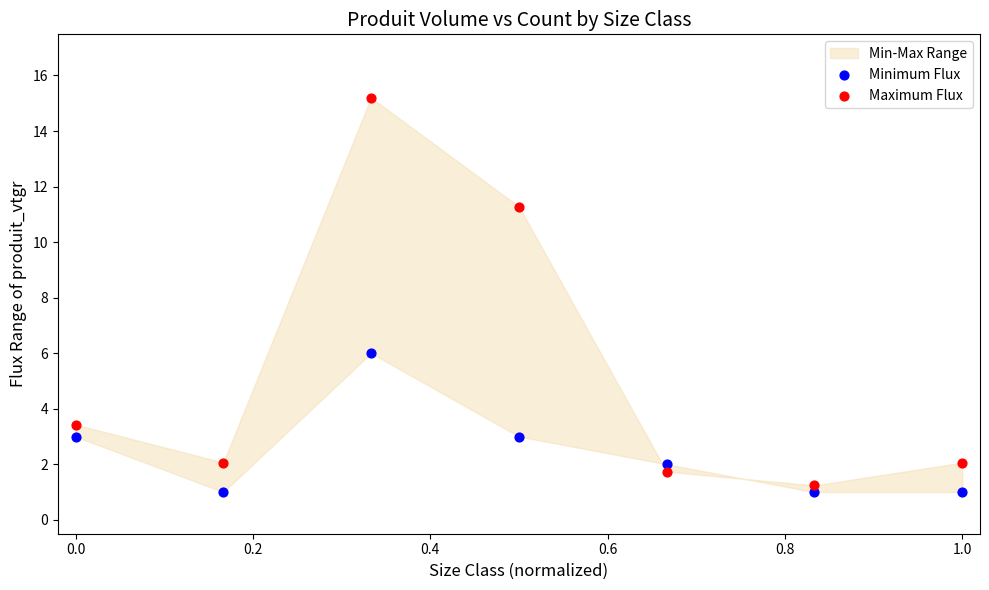

Across all data points, what is the range of X values (max minus min)?

1.0